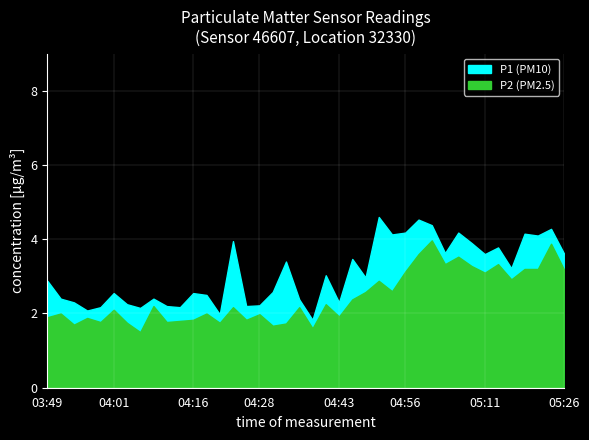

How many distinct data groups are displayed?

2